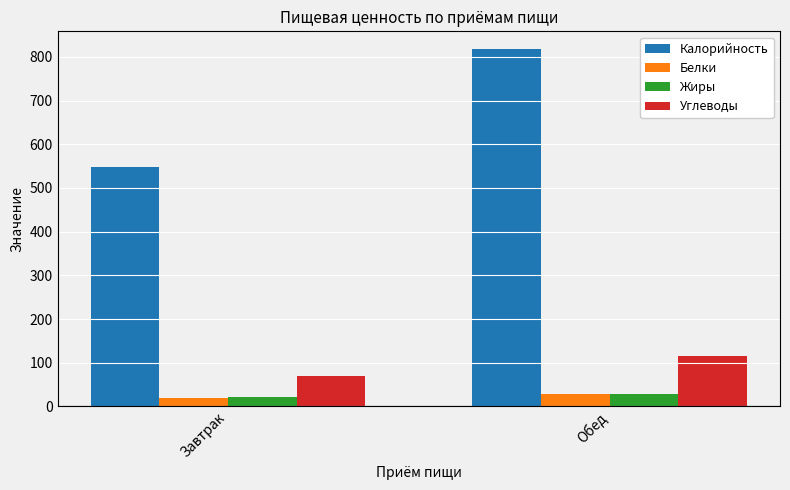

The value of Углеводы at Завтрак is 33.1. True or false?

False